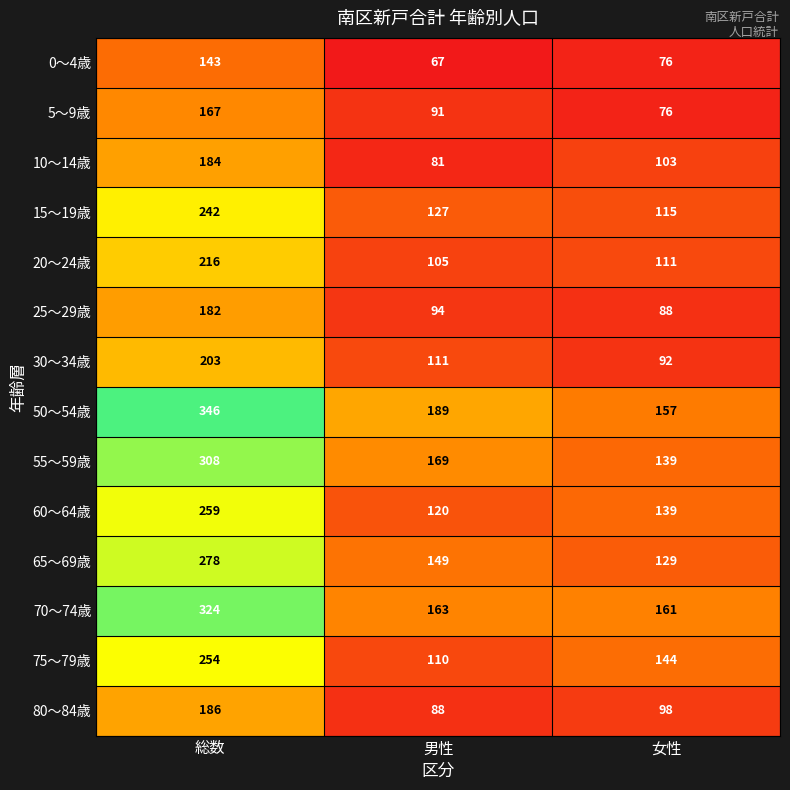

The 75～79歳 series shows 254 at 総数. True or false?

True